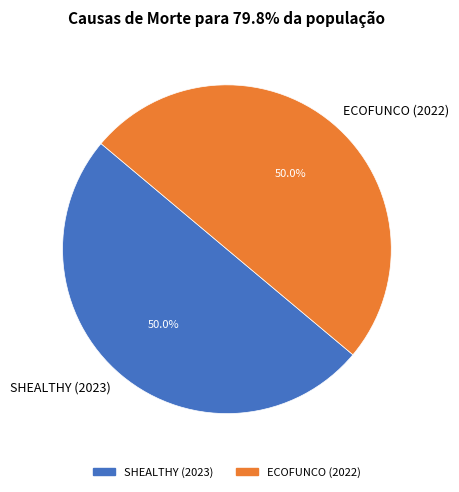

Approximately how many times larger is the value at ECOFUNCO (2022) compared to SHEALTHY (2023)?

1.0